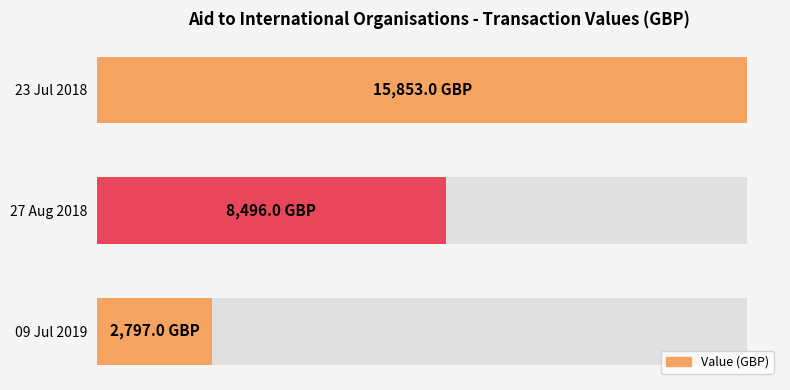

How many values are between 2797 and 15853?

3